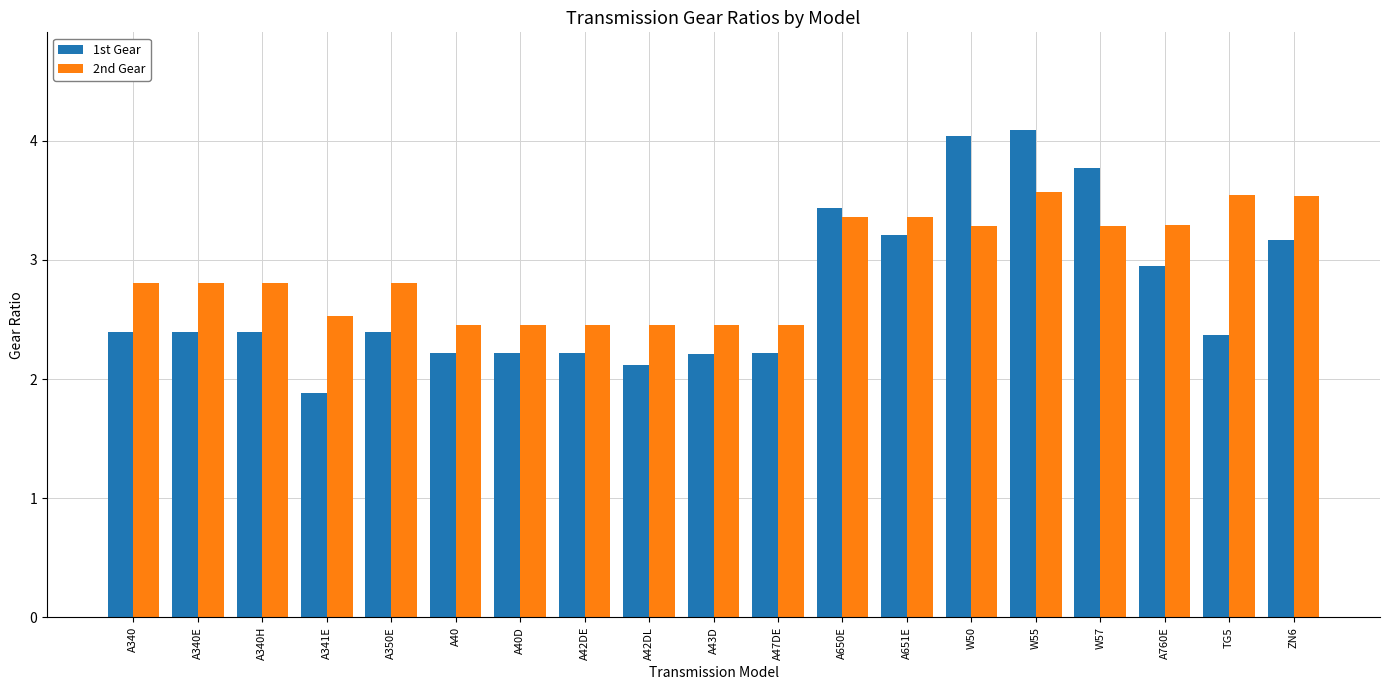

What is the label of the 1st bar from the left?

A340